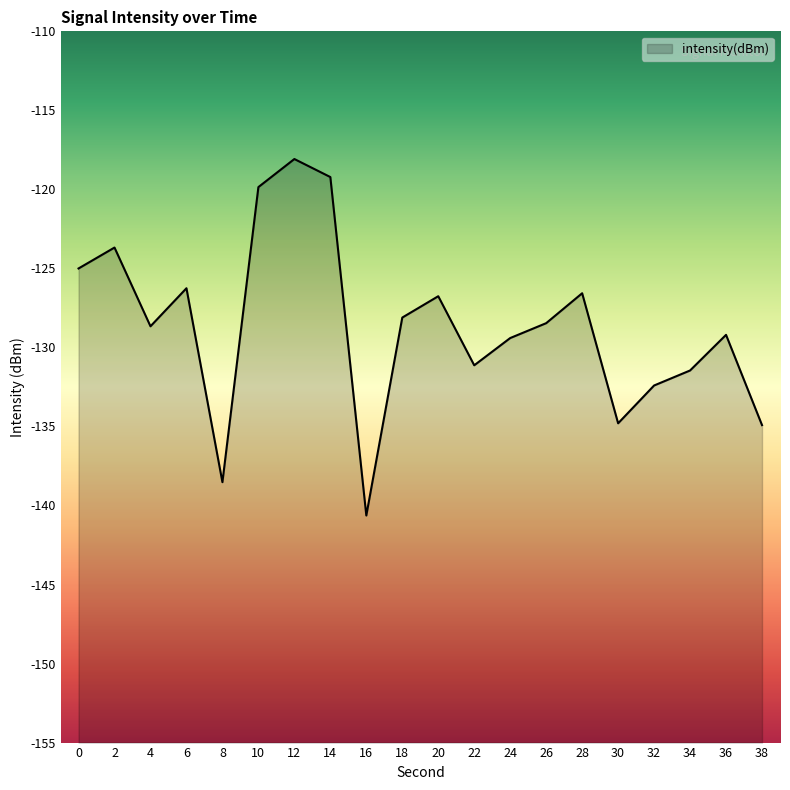

Reading left to right, extract all data points from this chart.

0=-125.0	2=-123.7	4=-128.7	6=-126.3	8=-138.5	10=-119.9	12=-118.1	14=-119.2	16=-140.6	18=-128.1	20=-126.8	22=-131.1	24=-129.4	26=-128.5	28=-126.6	30=-134.8	32=-132.4	34=-131.5	36=-129.2	38=-134.9